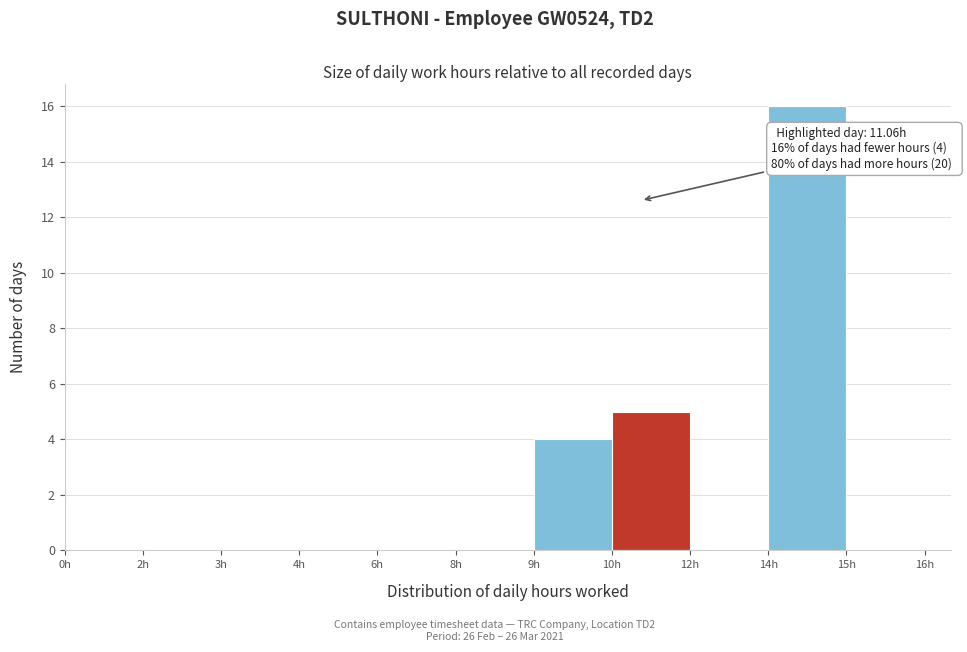

Reading left to right, extract all data points from this chart.

0h=0	2h=0	3h=0	4h=0	6h=0	8h=0	9h=4	10h=5	12h=0	14h=16	15h=0